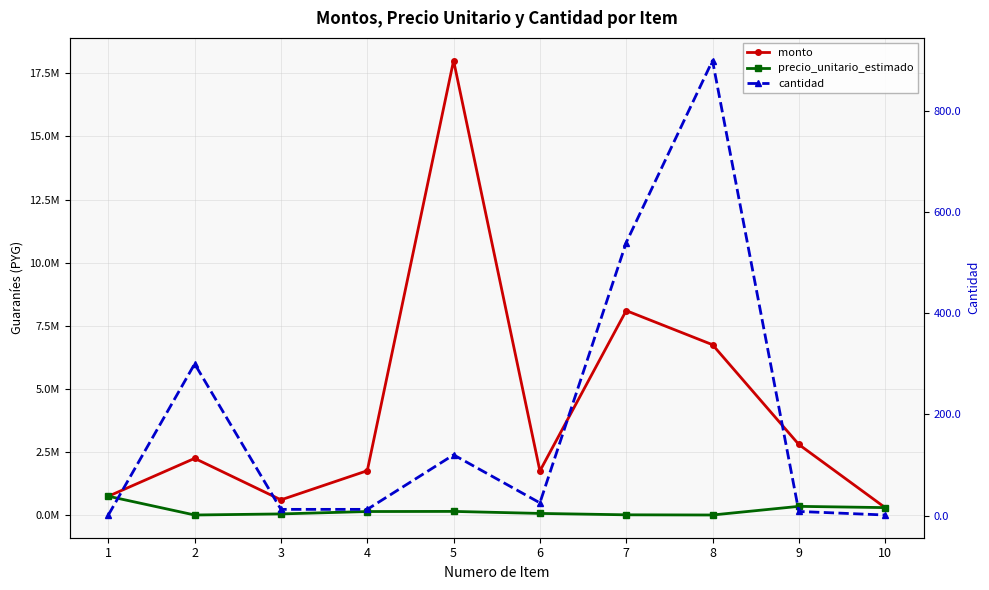

Between 3 and 5, which series saw the biggest shift?

monto